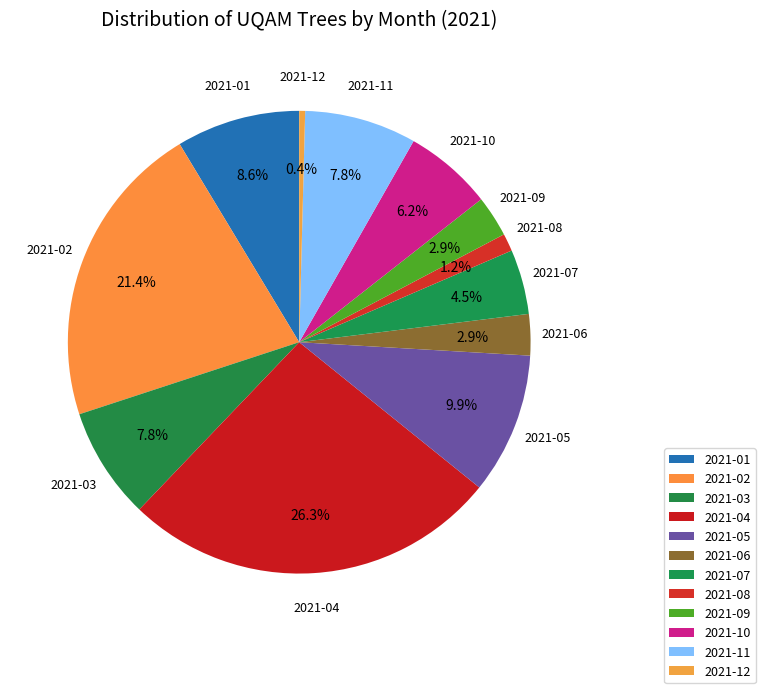

What is the largest slice in the pie chart?

2021-04